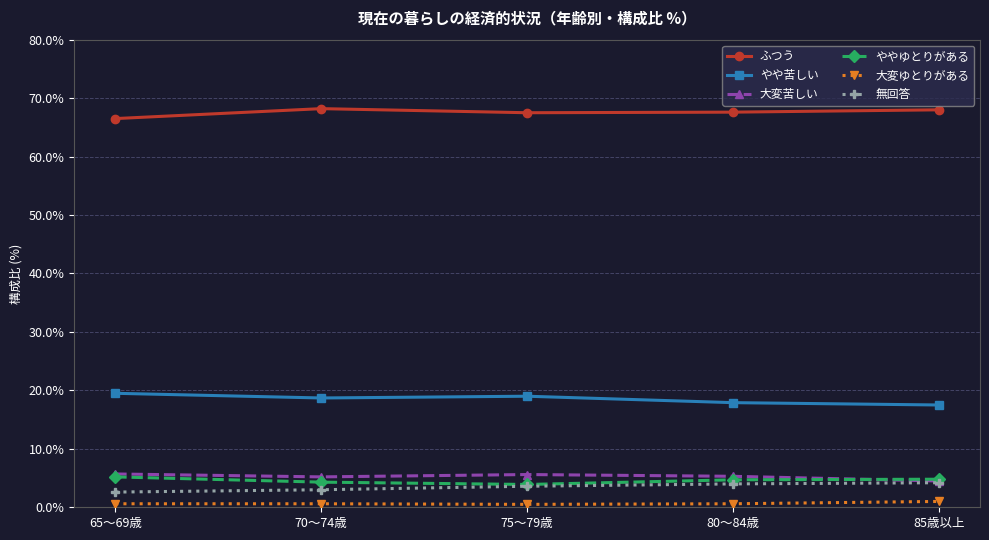

Is this an area chart (filled region under the line)?

No